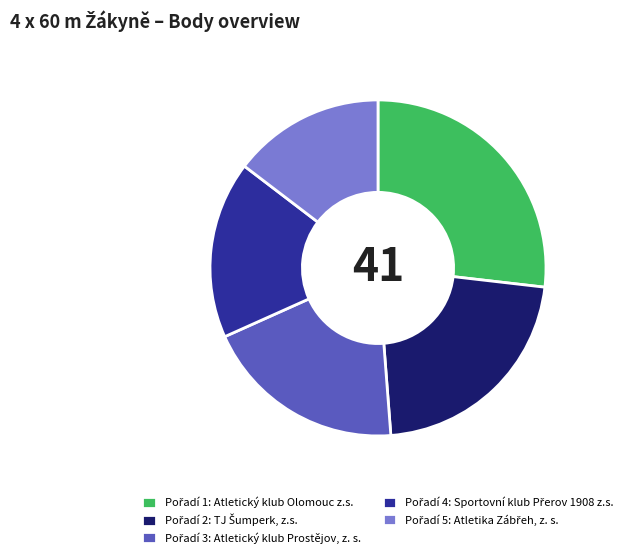

Does any single category account for the majority?

No